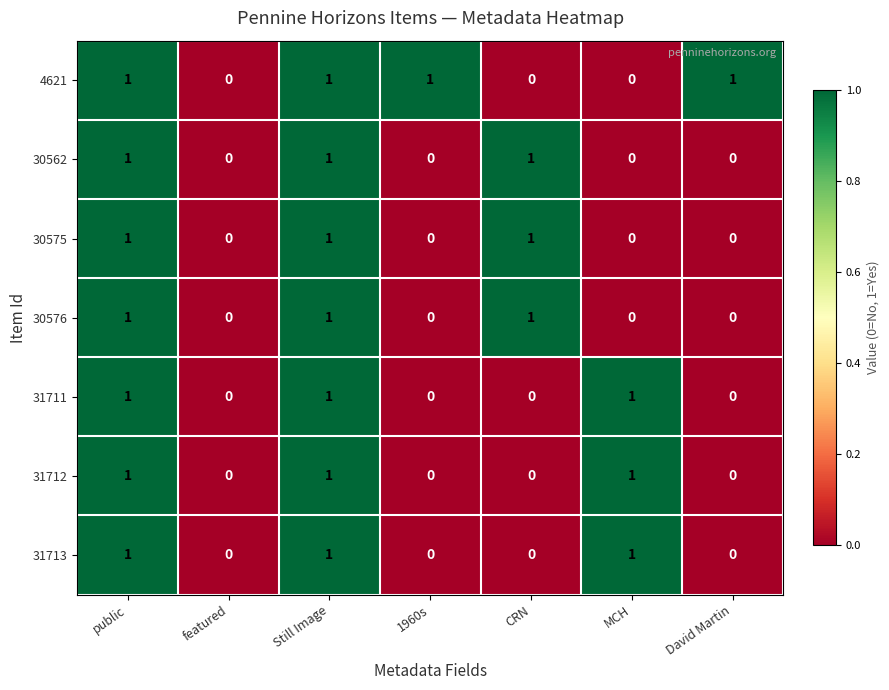

Is it true that 31713 equals -1 at CRN?

False